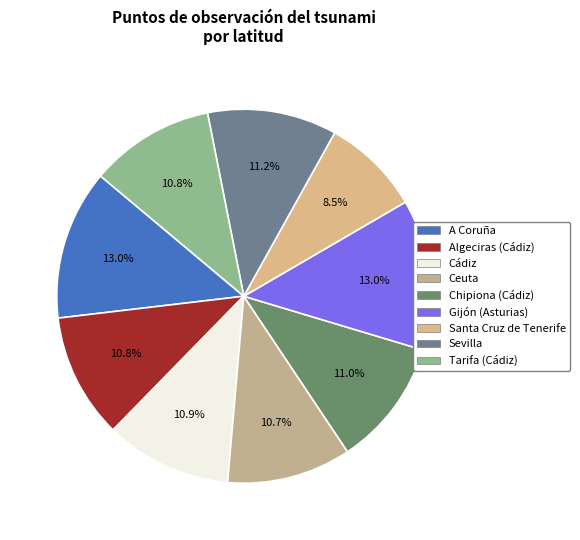

How many slices are in this pie chart?

9